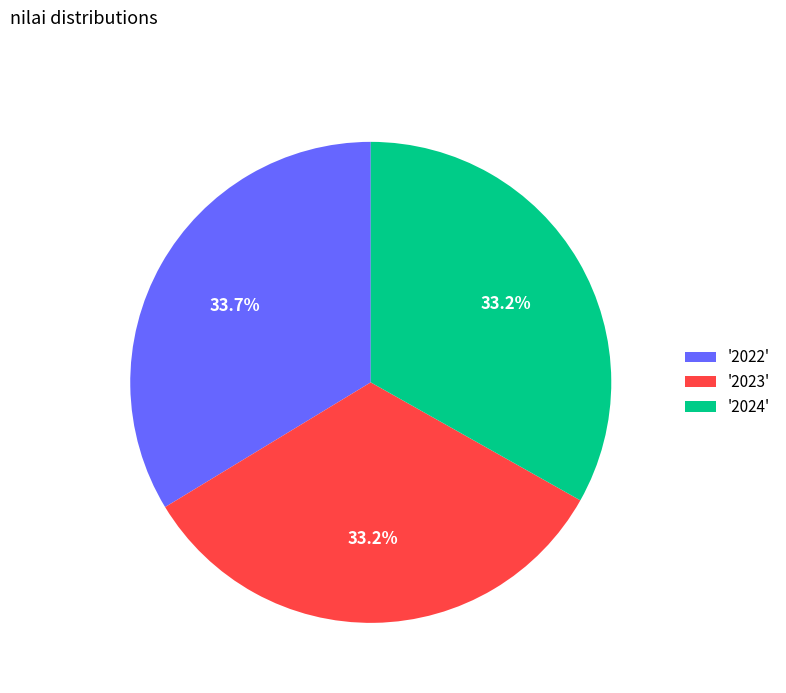

What is the ratio of the value at '2024' to the value at '2023'?

1.0